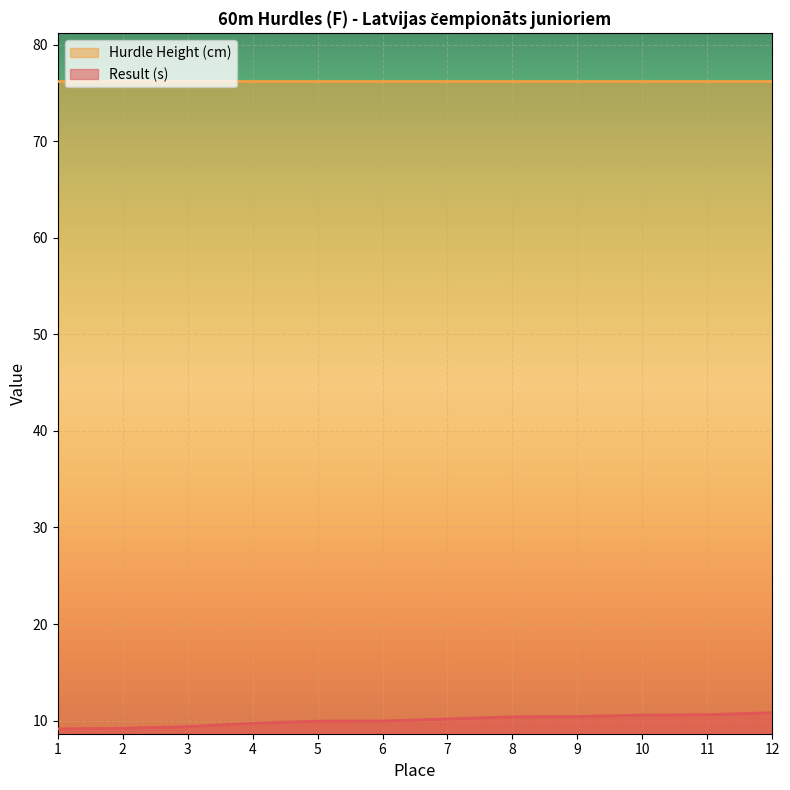

What is the change in value from 4 to 6?

+0.2